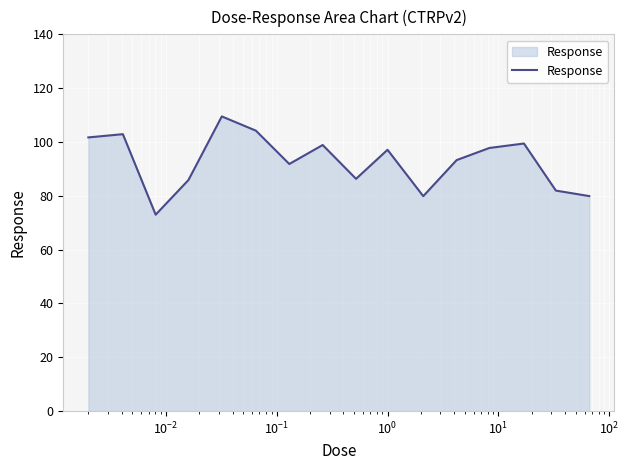

What is the maximum value shown in the chart?

109.5